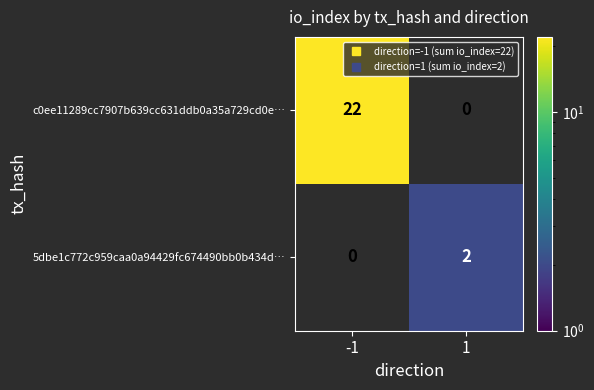

Rank the series by their maximum value, from highest to lowest.

c0ee11289cc7907b639cc631ddb0a35a729cd0e…, 5dbe1c772c959caa0a94429fc674490bb0b434d…